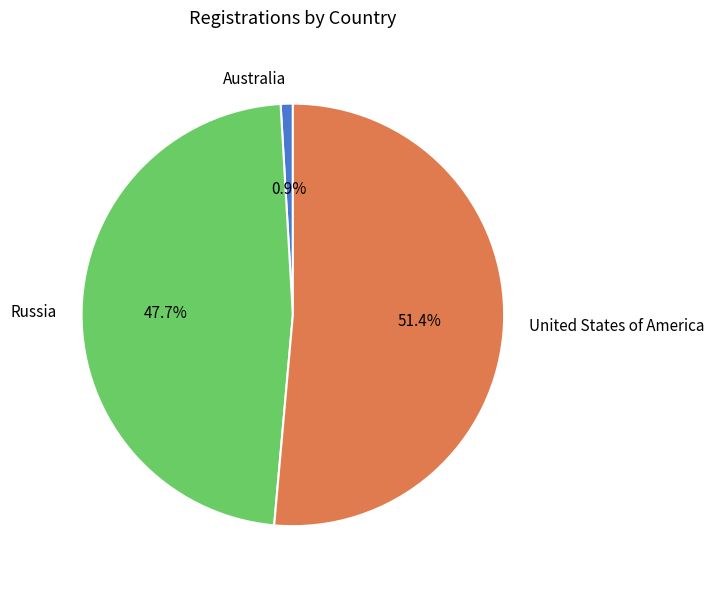

Rank the categories by value from lowest to highest.

Australia, Russia, United States of America